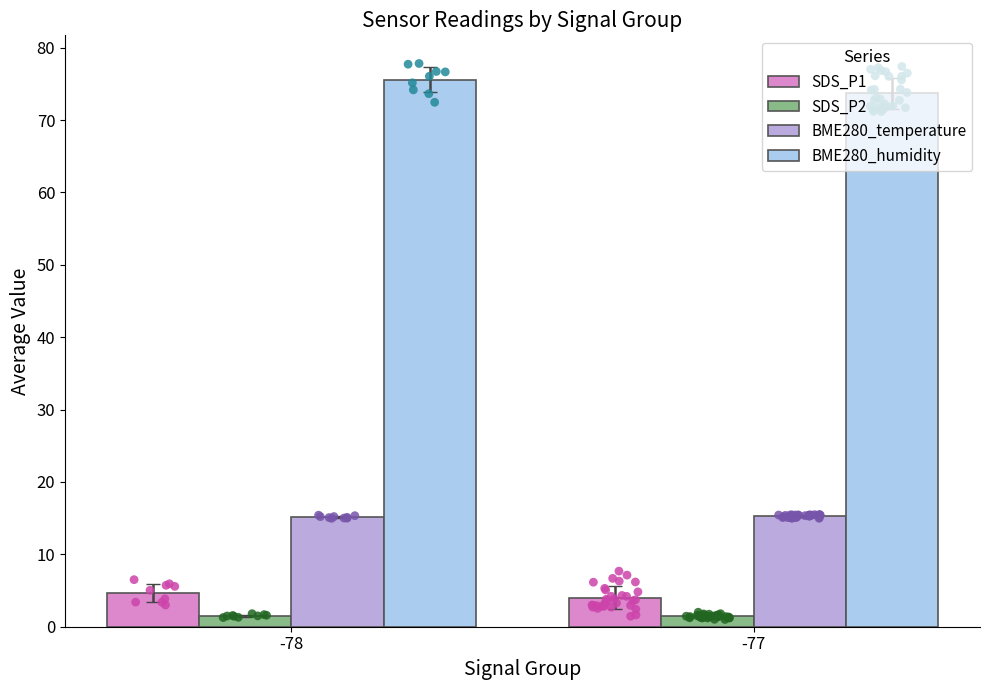

Is the value of BME280_humidity at -78 greater than the value of BME280_temperature at -77?

Yes